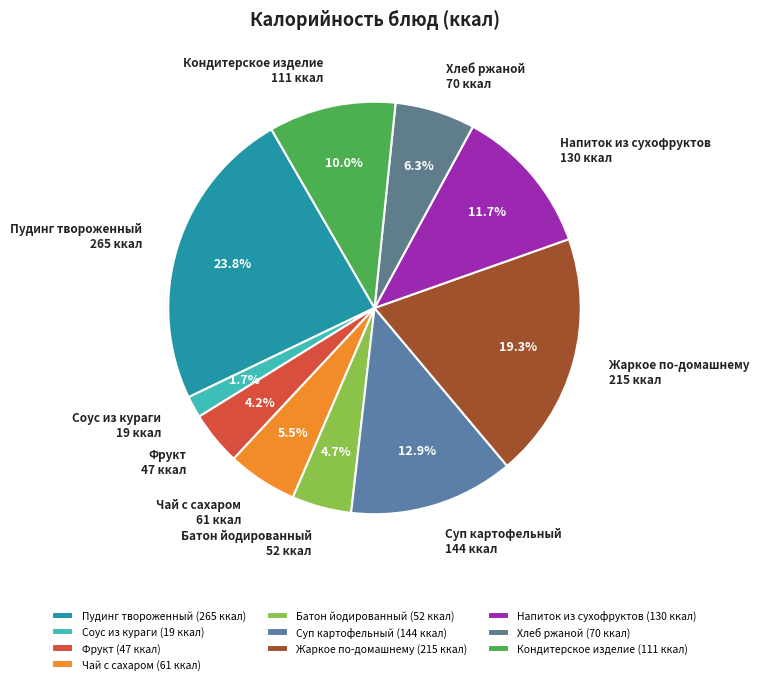

Combined, do Хлеб ржаной and Кондитерское изделие account for over 50%?

No